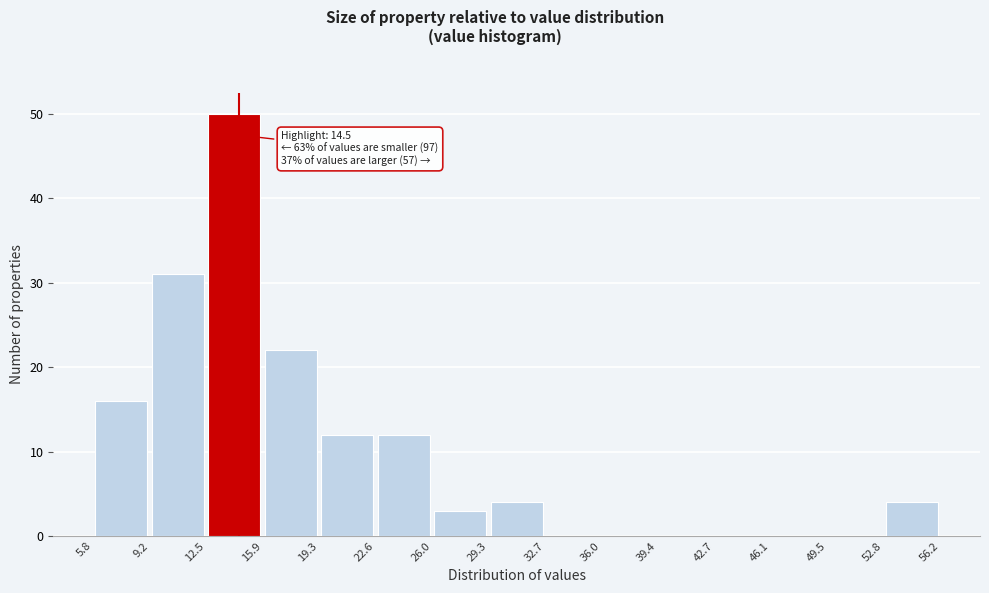

Which range on the x-axis has the tallest bar?

12.5 to 15.9